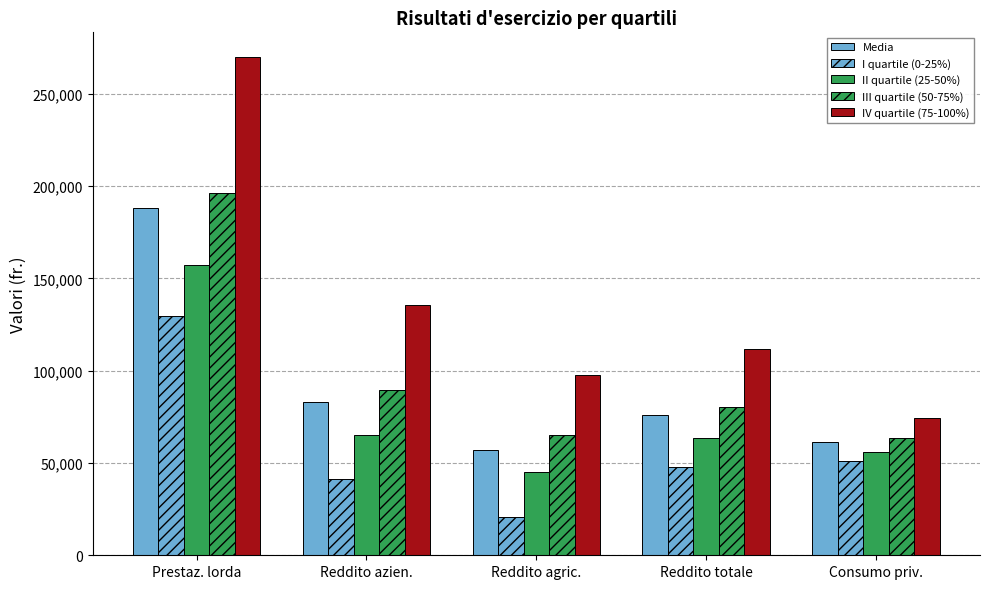

Rank the series by their maximum value, from lowest to highest.

I quartile (0-25%), II quartile (25-50%), Media, III quartile (50-75%), IV quartile (75-100%)